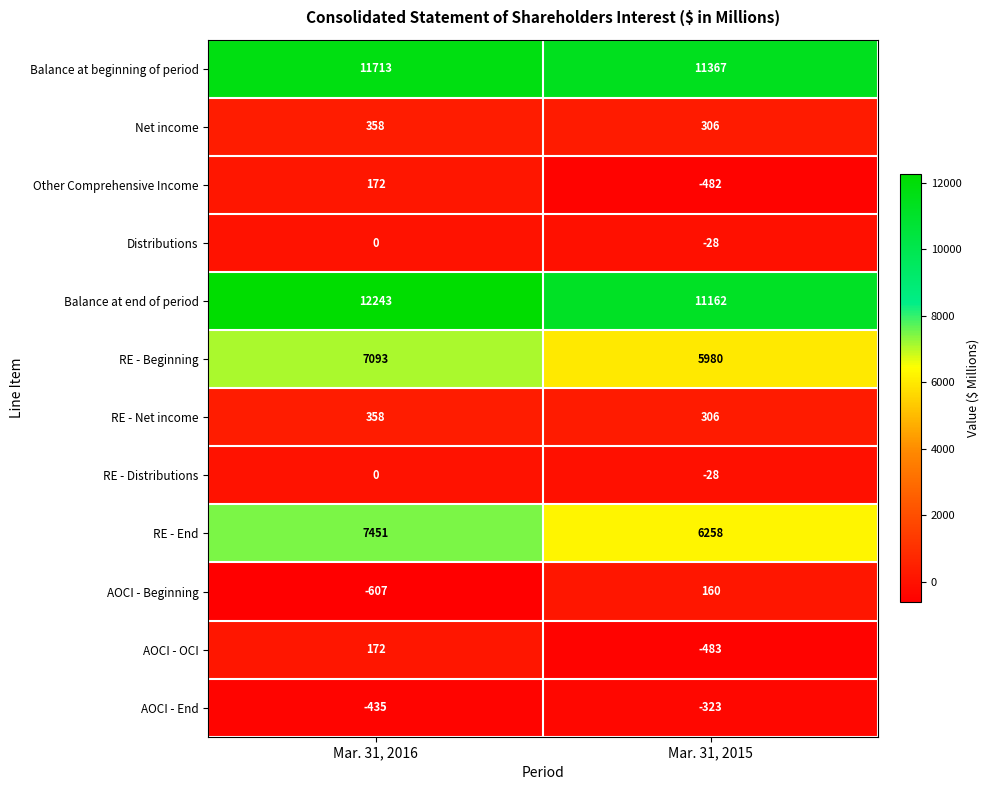

What is the minimum value shown in the chart?

-607